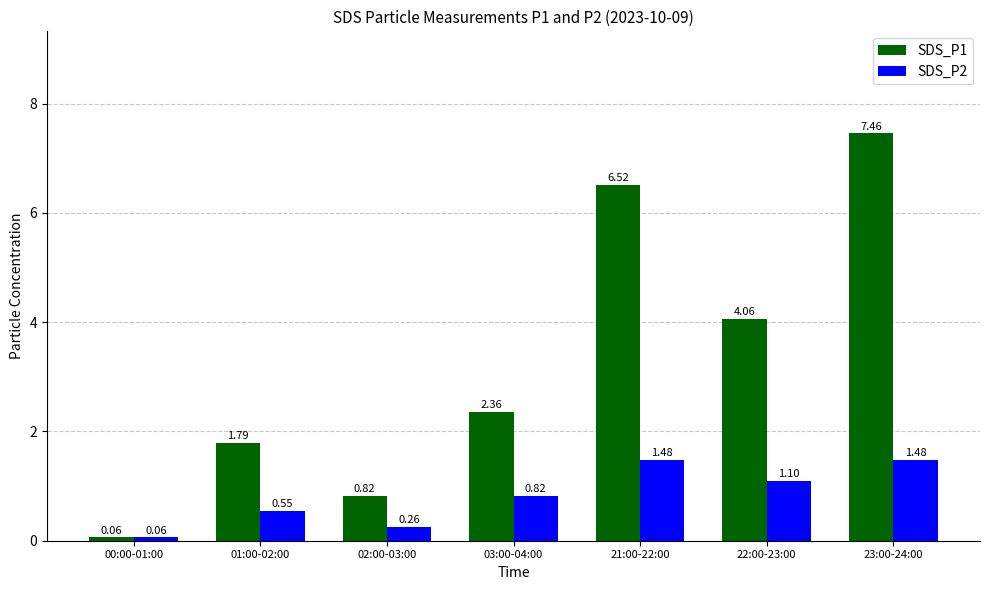

Count the number of data series in this chart.

2